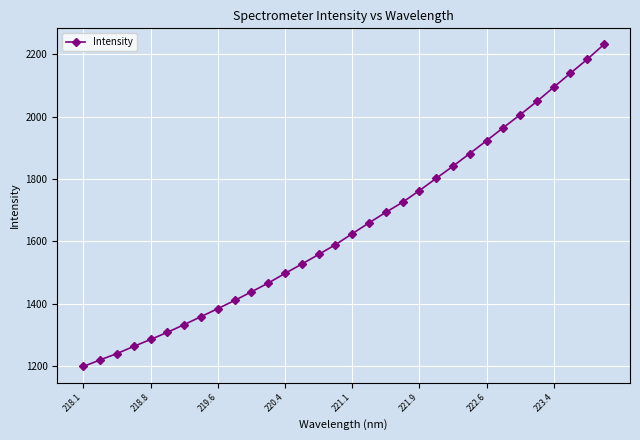

What is the value of the 10th point from the left?

1410.6